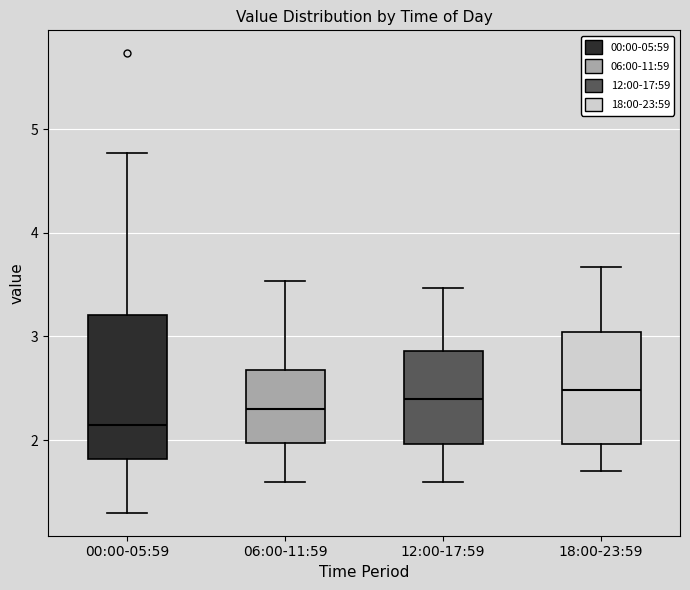

Reading left to right, read every box against the y-axis: the position of its median line, the range the box covers, and the ends of its whiskers. The values are not printed on the chart, so give them approximately, as read against the axis.

00:00-05:59: median 2.2, box 1.8 to 3.2, whiskers 1.3 to 4.8
06:00-11:59: median 2.3, box 2.0 to 2.7, whiskers 1.6 to 3.5
12:00-17:59: median 2.4, box 2.0 to 2.9, whiskers 1.6 to 3.5
18:00-23:59: median 2.5, box 2.0 to 3.0, whiskers 1.7 to 3.7